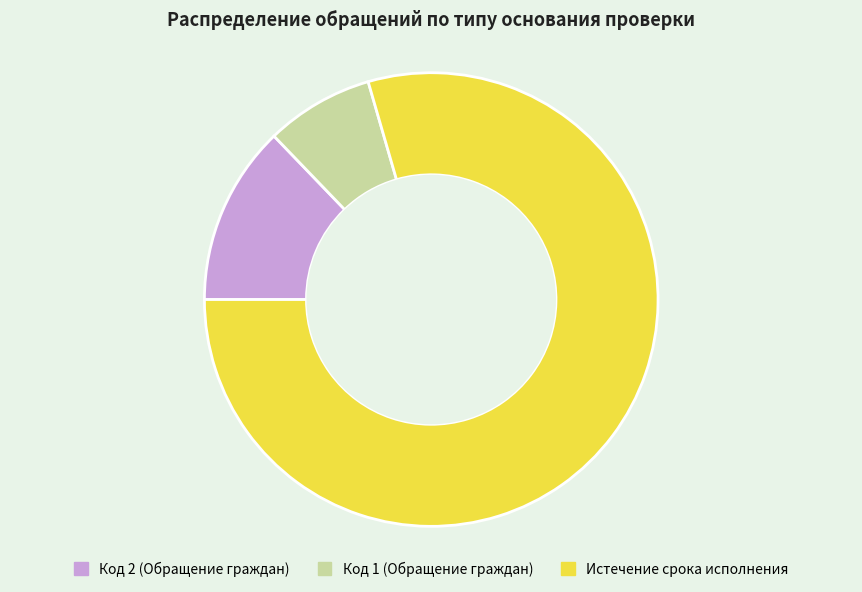

Which has a higher value, Истечение срока исполнения or Код 2 (Обращение граждан)?

Истечение срока исполнения